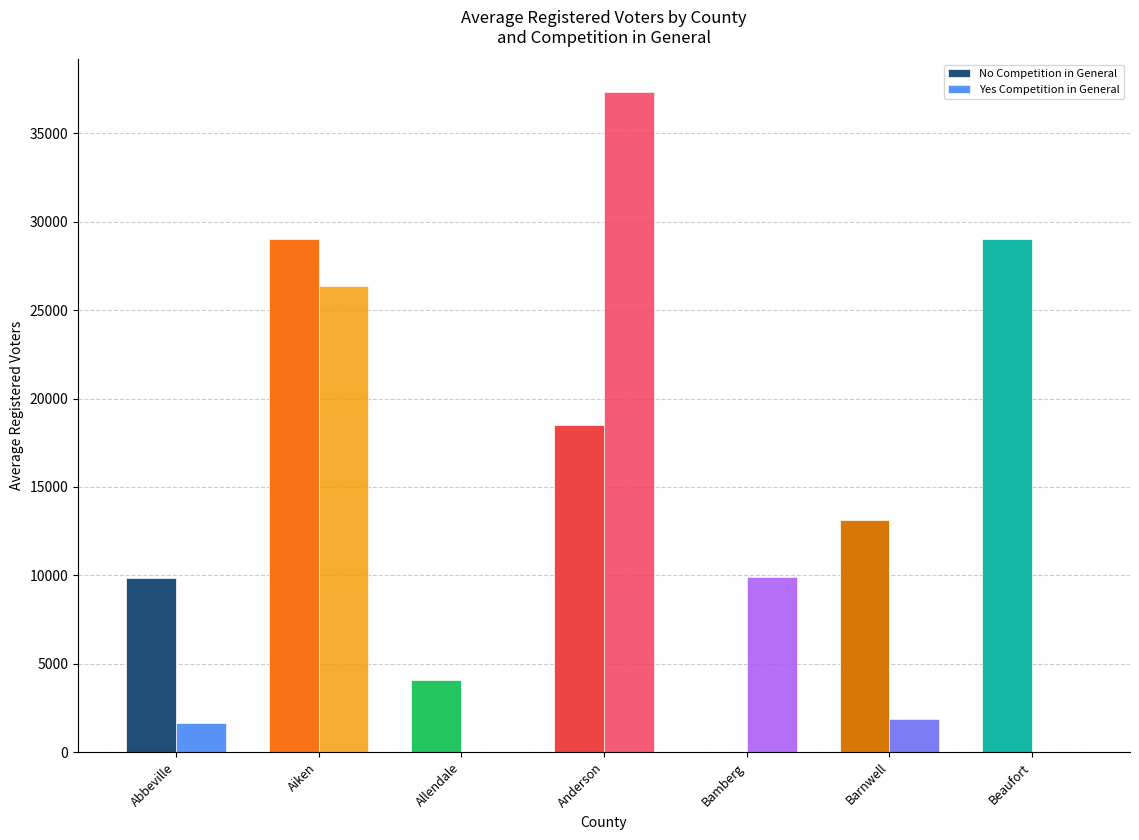

What is the sum of the No Competition in General values at Allendale and Beaufort?

33110